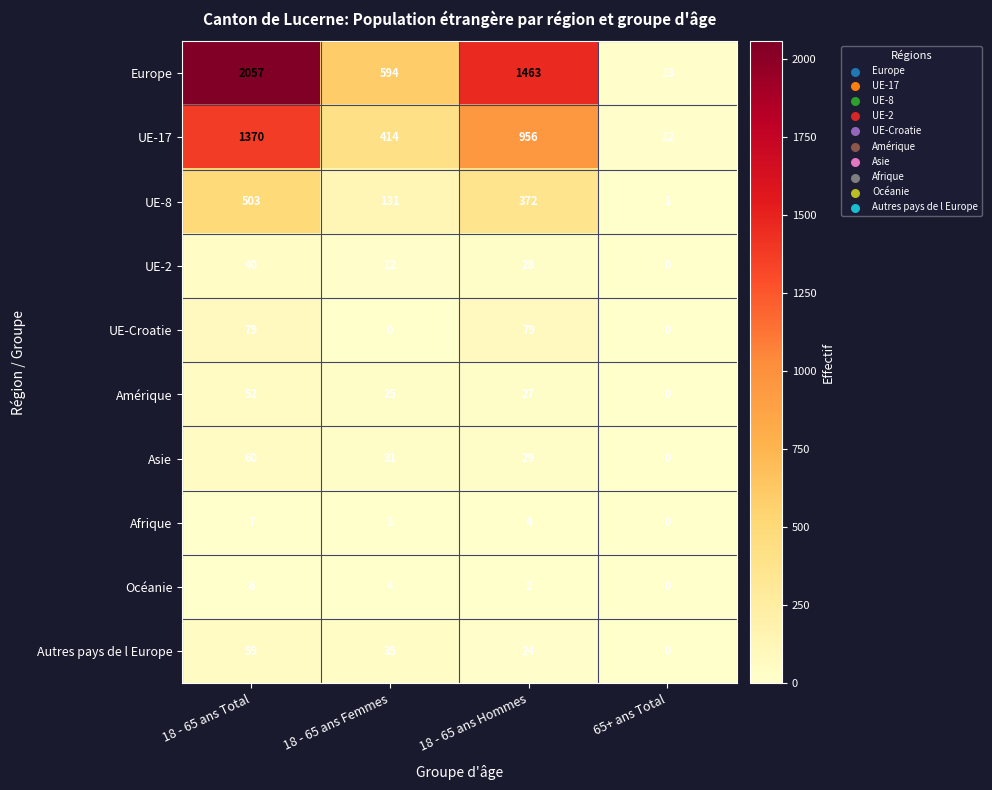

Between 18 - 65 ans Hommes and 65+ ans Total, which series saw the biggest shift?

Europe